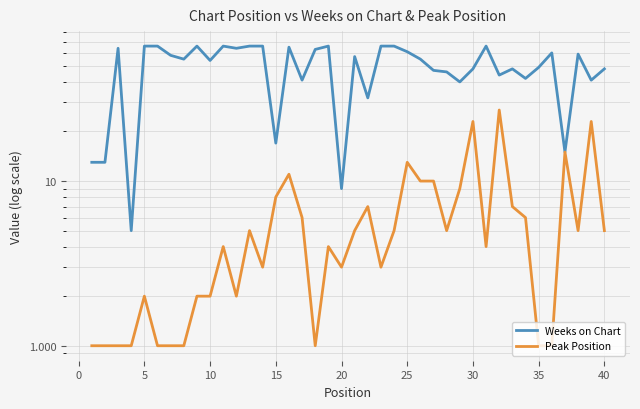

How many interior local peaks does the Weeks on Chart series have?

10